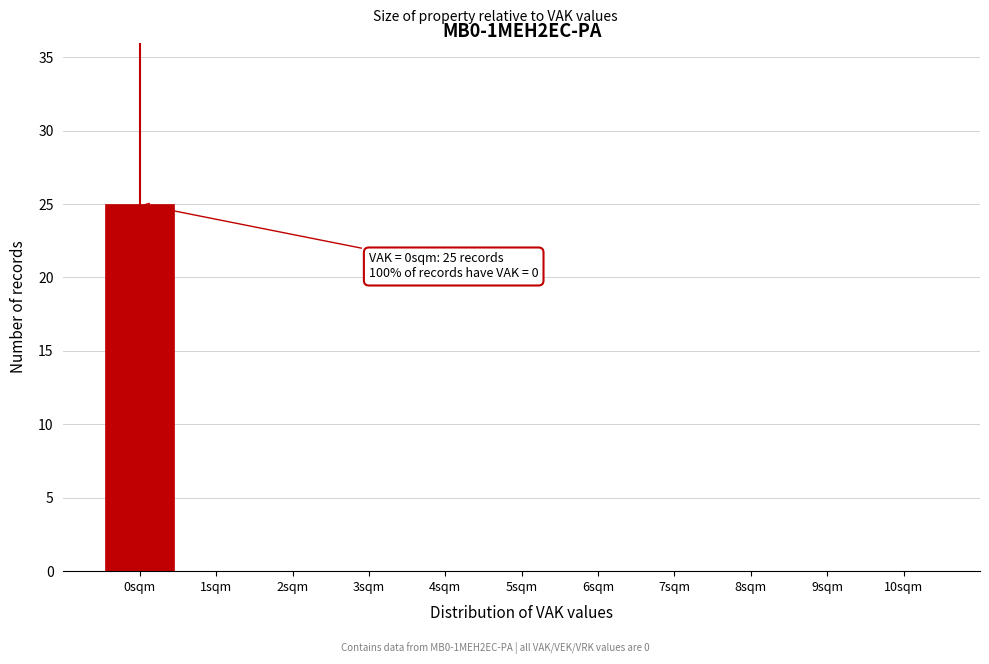

Over which range of the x-axis is the bar tallest?

-0.5 to 0.5